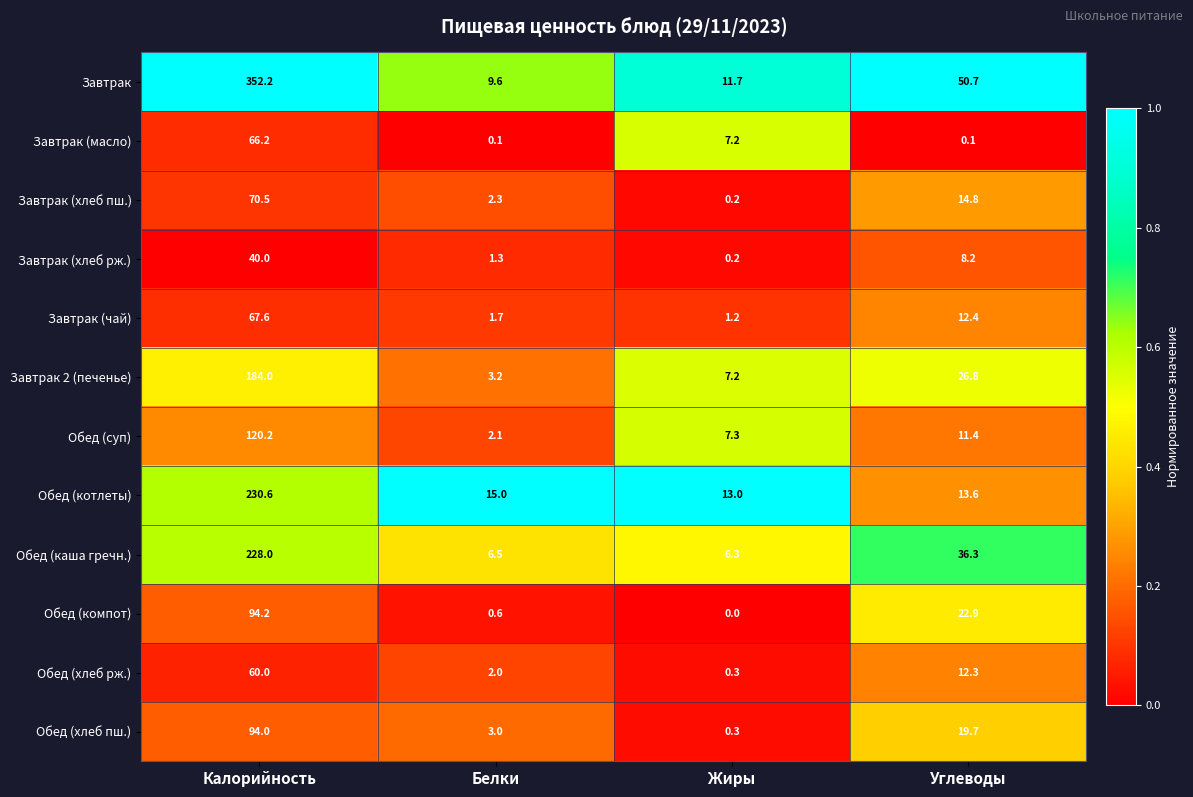

Is it true that Обед (котлеты) equals 2.9 at Жиры?

False